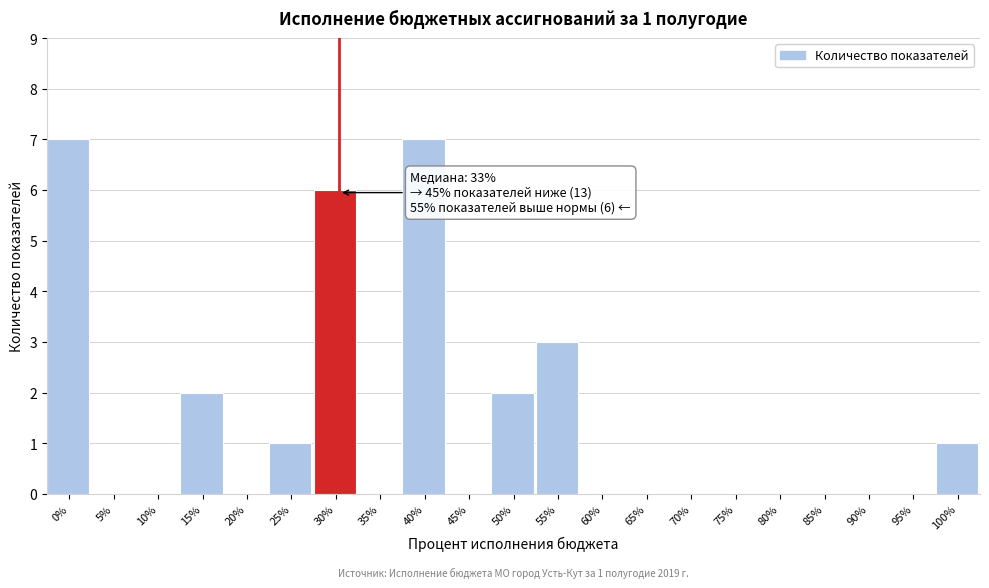

Reading right to left, extract all data points from this chart.

100%=1	95%=0	90%=0	85%=0	80%=0	75%=0	70%=0	65%=0	60%=0	55%=3	50%=2	45%=0	40%=7	35%=0	30%=6	25%=1	20%=0	15%=2	10%=0	5%=0	0%=7